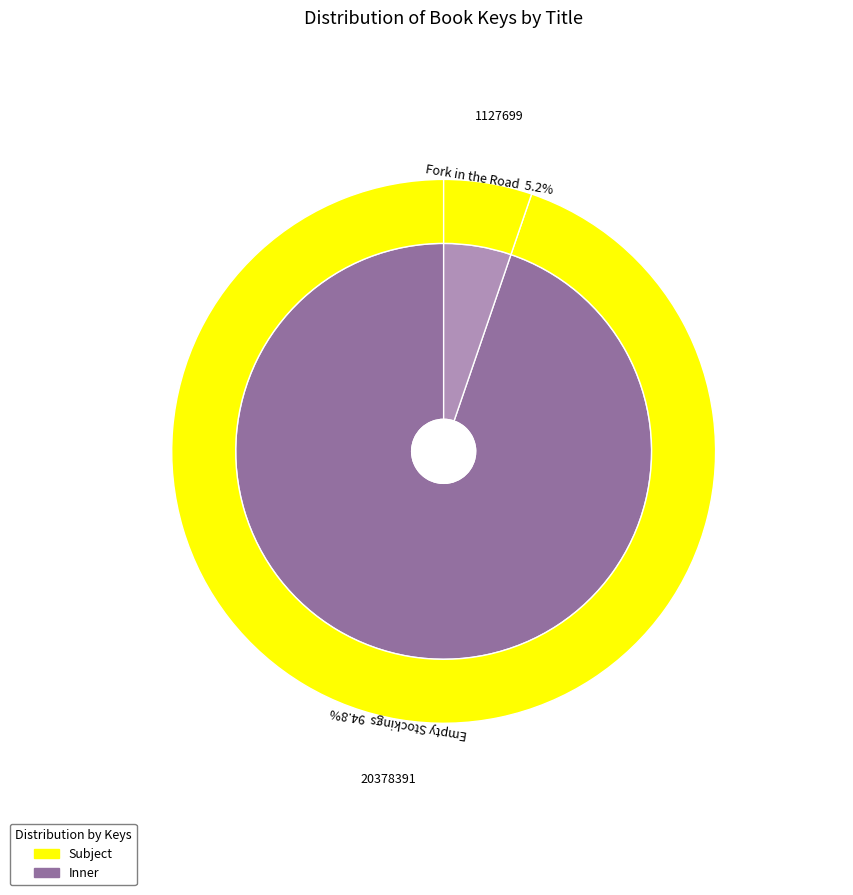

Rank the categories by value from lowest to highest.

Fork in the Road, Empty Stockings